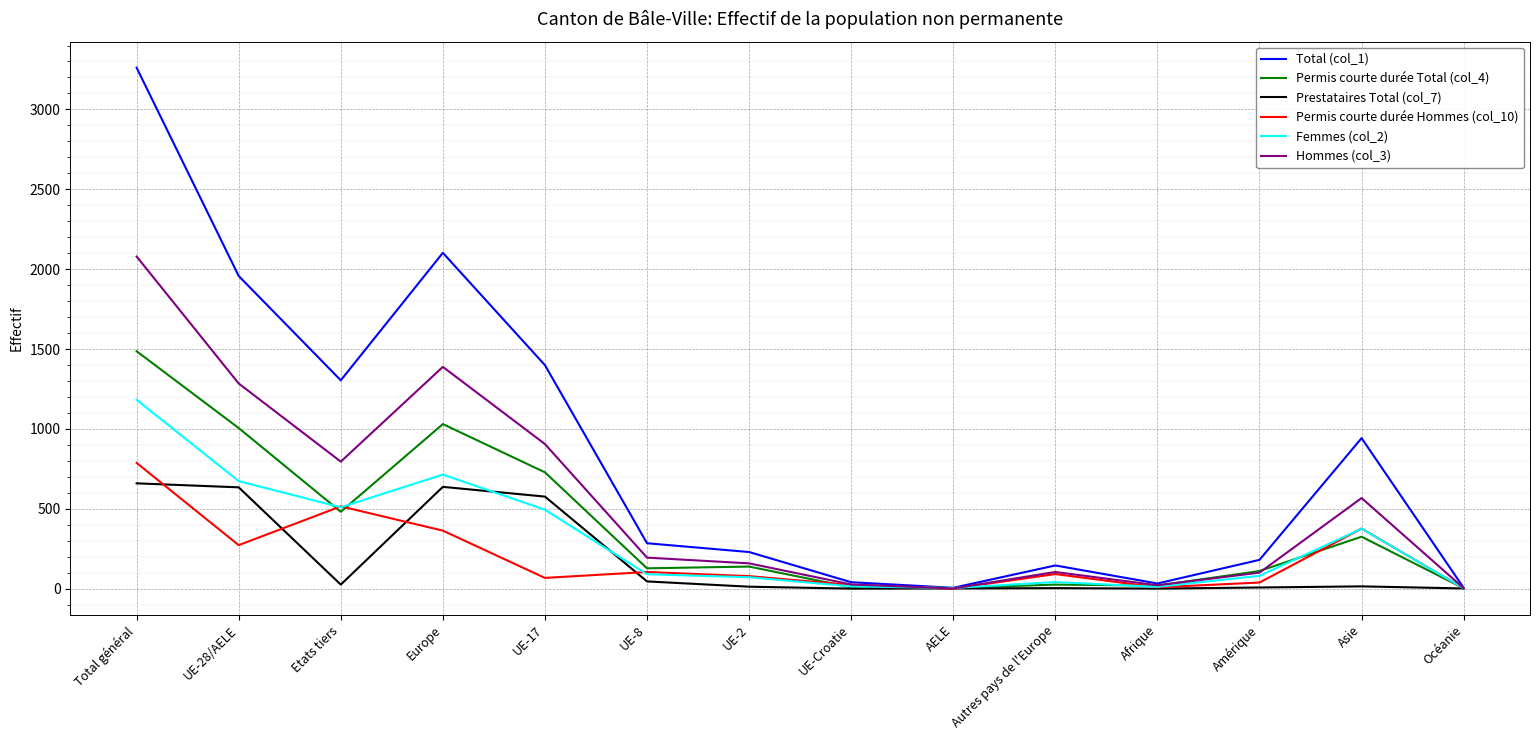

What is the maximum value shown in the chart?

3261